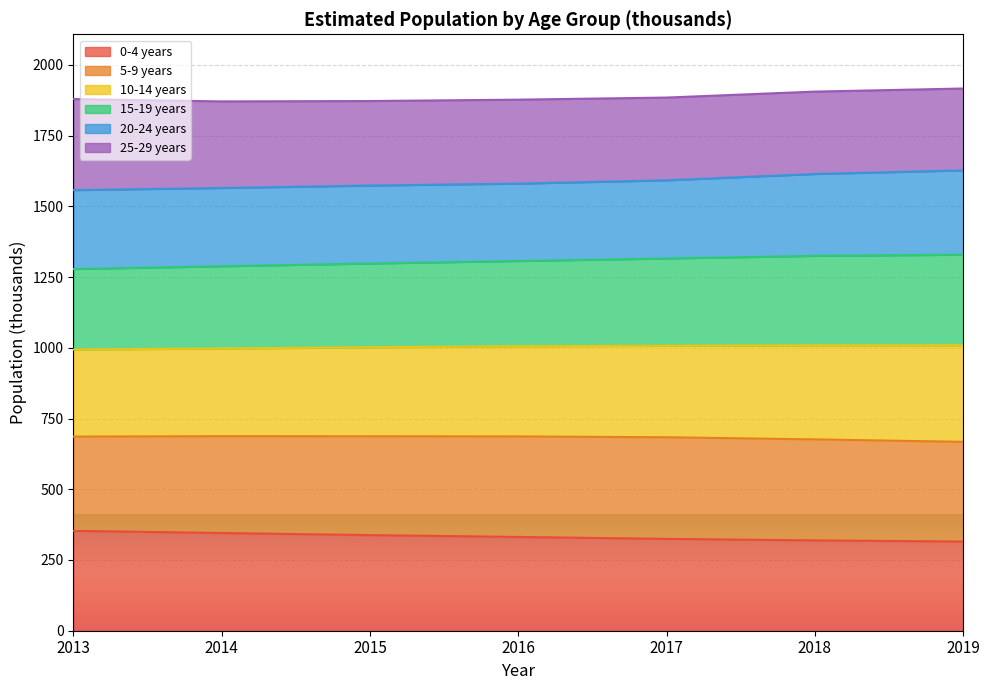

Is it true that 0-4 years equals 353.0 at 2013?

True